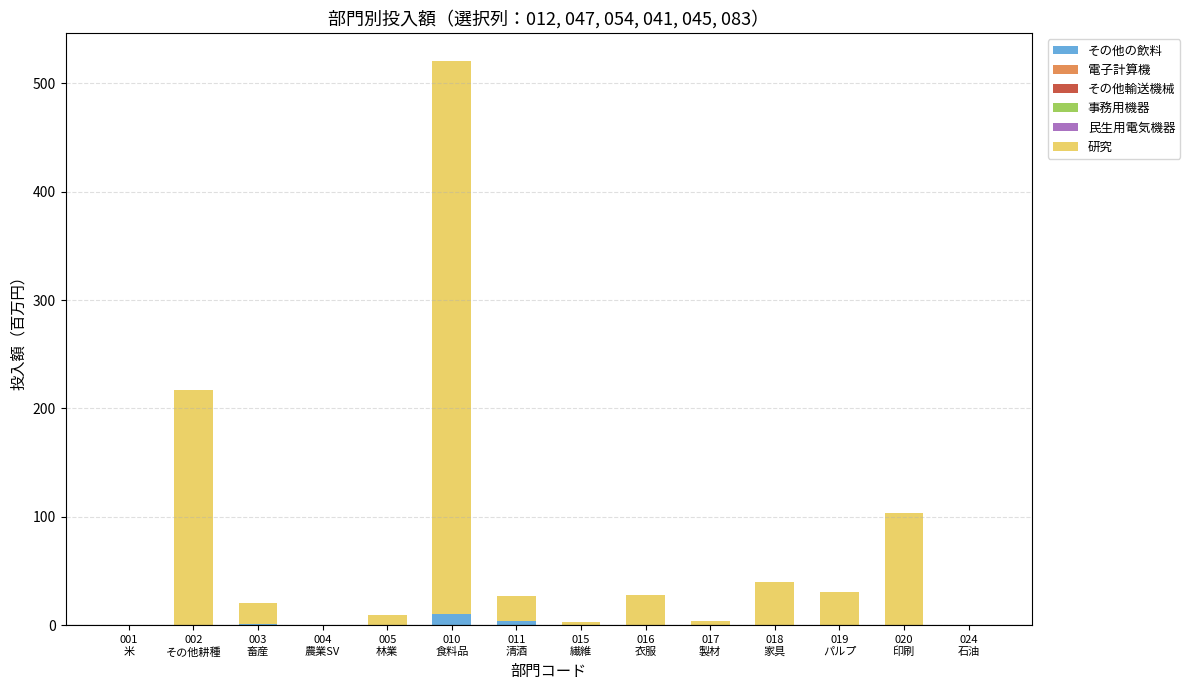

What is the sum of all その他の飲料 values?

15.0